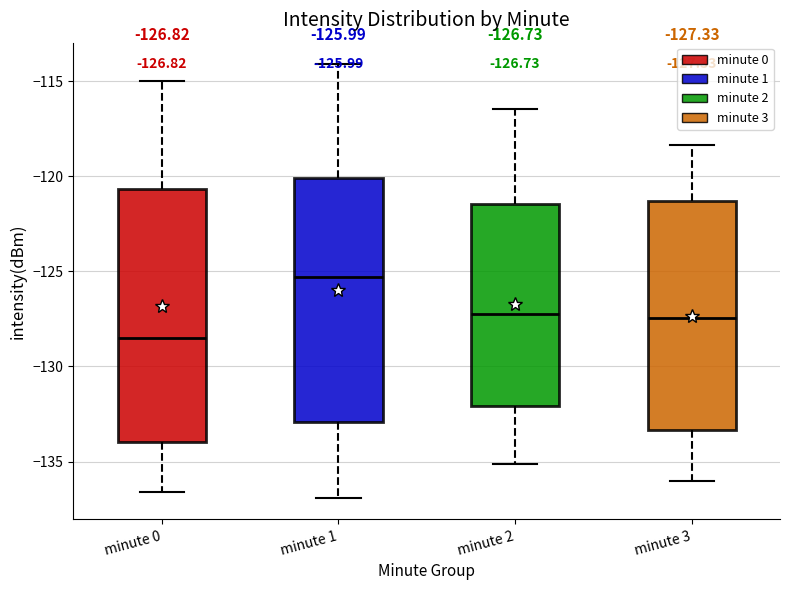

Which box's median line is the lowest?

minute 0